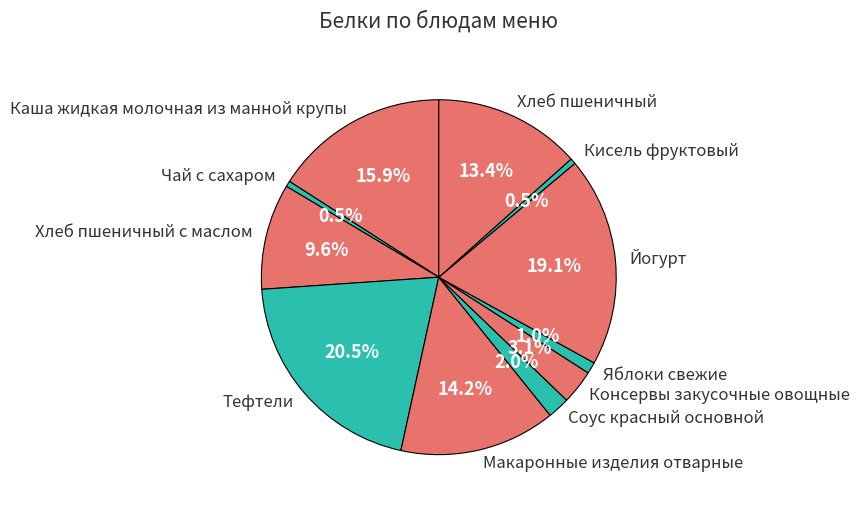

Which category has the biggest portion of the pie?

Тефтели